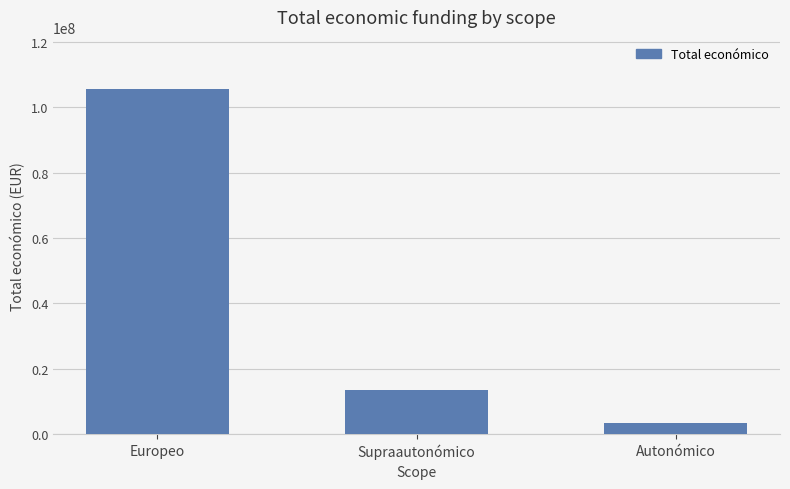

Which label corresponds to the largest value in the chart?

Europeo